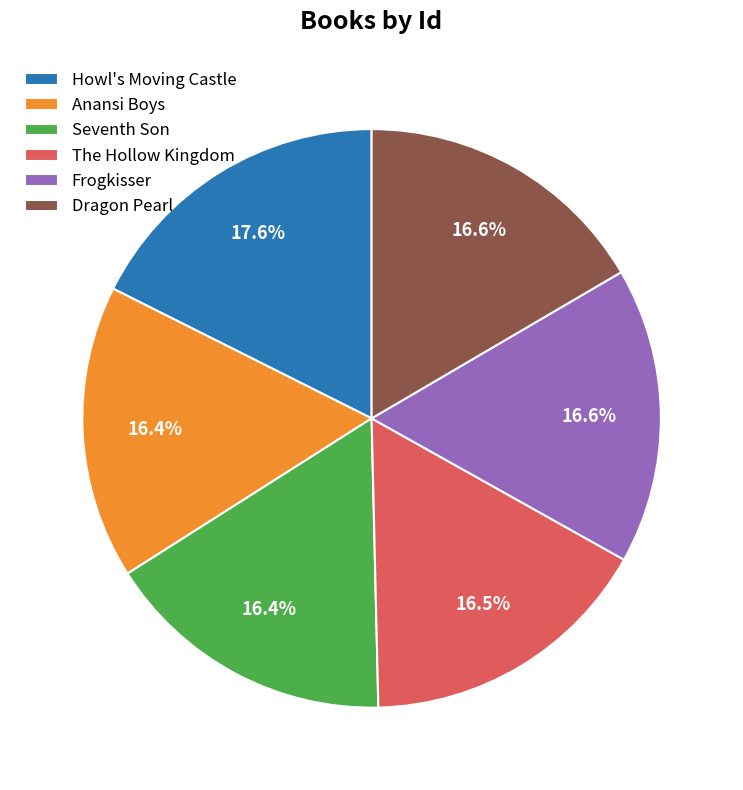

What is the largest slice in the pie chart?

Howl's Moving Castle